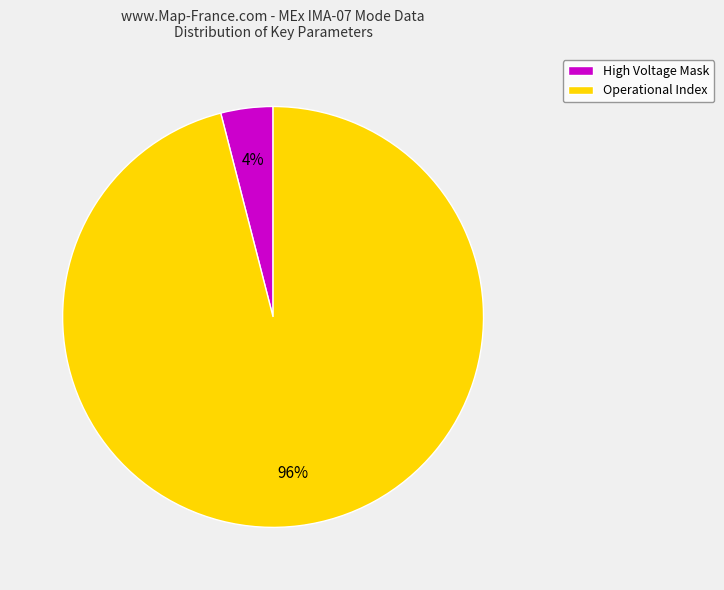

To the nearest percent, what is the average slice percentage?

50%